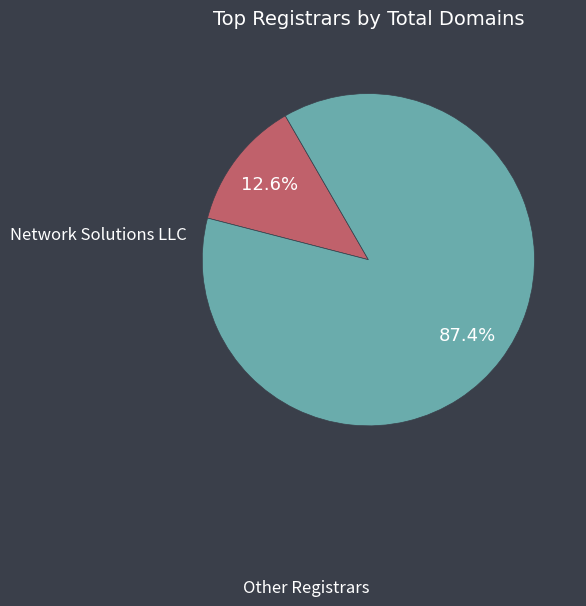

Does any single category account for the majority?

Yes